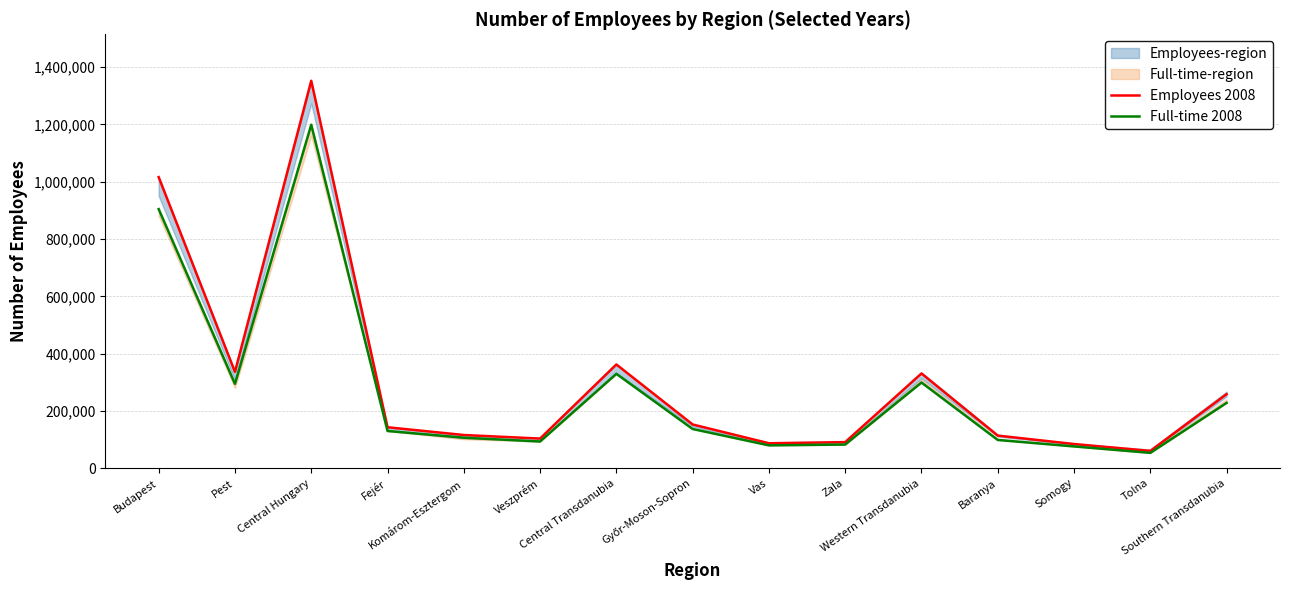

What is the label of the 13th point from the right?

Central Hungary